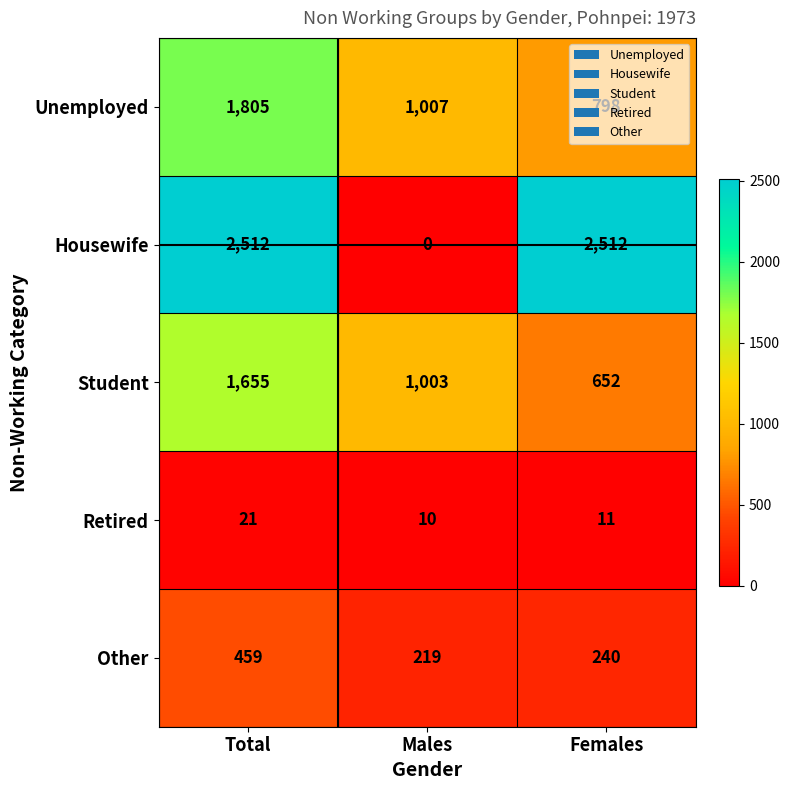

Rank the series by their maximum value, from highest to lowest.

Housewife, Unemployed, Student, Other, Retired